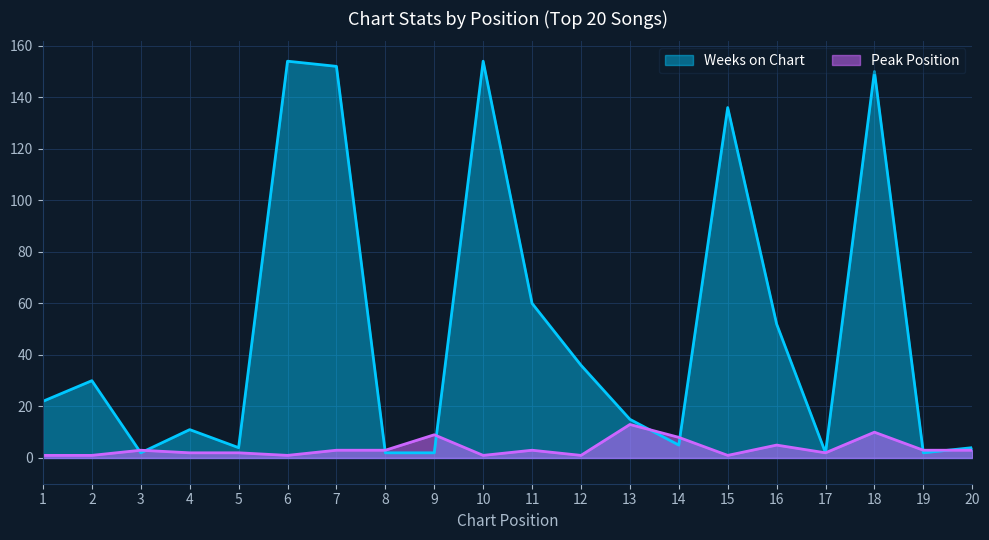

Which has a higher value, 18 or 6?

6